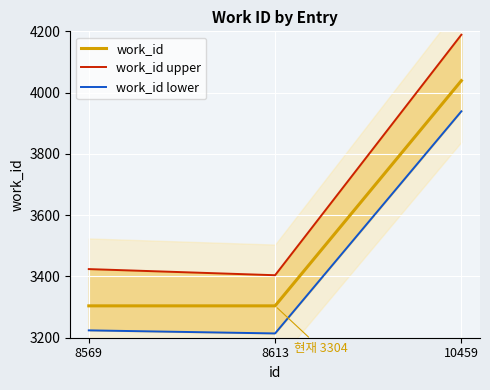

True or false: work_id has a value of 3304 at 8613.

True